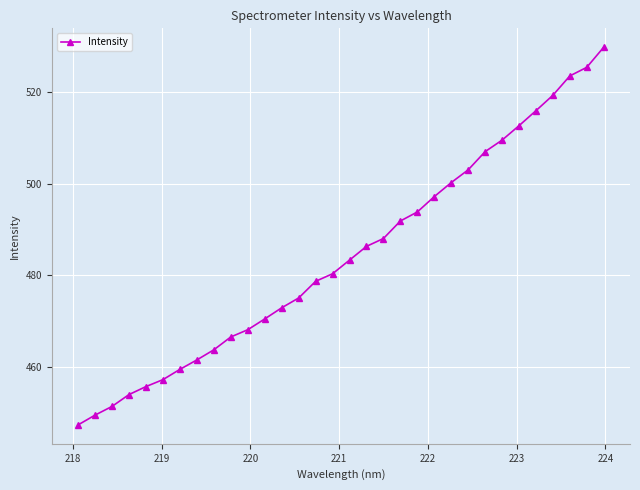

What is the difference between the maximum and minimum values?

82.4